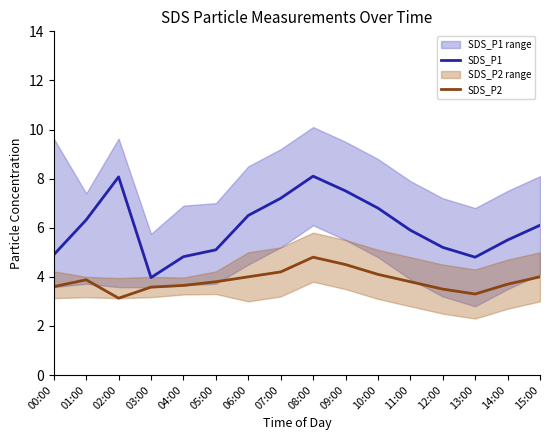

Reading left to right, extract all data points from this chart.

SDS_P1: 00:00=4.9	01:00=6.3	02:00=8.1	03:00=4.0	04:00=4.8	05:00=5.1	06:00=6.5	07:00=7.2	08:00=8.1	09:00=7.5	10:00=6.8	11:00=5.9	12:00=5.2	13:00=4.8	14:00=5.5	15:00=6.1
SDS_P2: 00:00=3.6	01:00=3.9	02:00=3.1	03:00=3.6	04:00=3.6	05:00=3.8	06:00=4.0	07:00=4.2	08:00=4.8	09:00=4.5	10:00=4.1	11:00=3.8	12:00=3.5	13:00=3.3	14:00=3.7	15:00=4.0